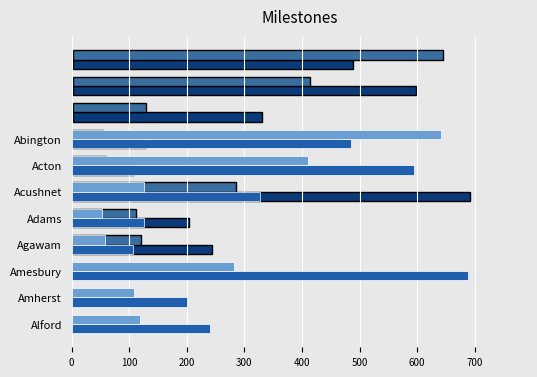

How many categories are shown in the chart?

8